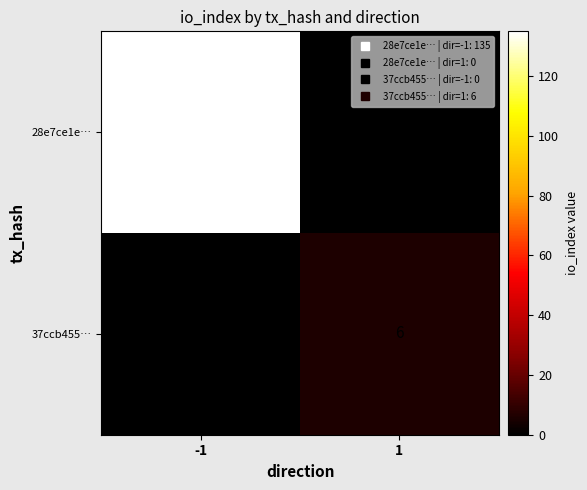

Reading left to right, what are all the values shown in this chart?

28e7ce1e…: 135	0
37ccb455…: 0	6